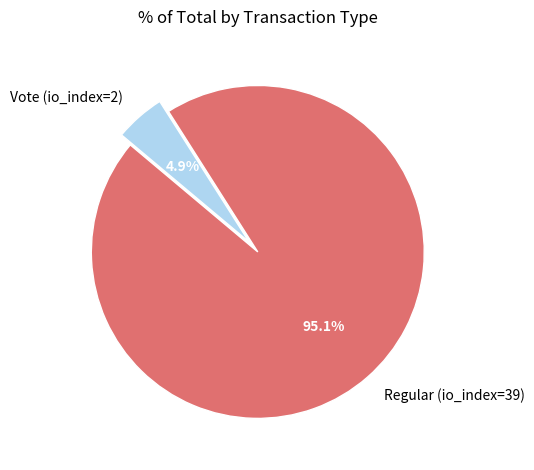

What portion of the pie excludes Vote (io_index=2)?

95.1%